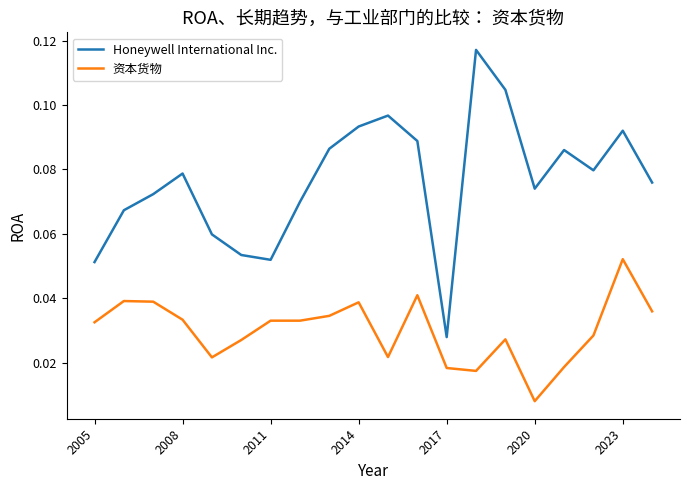

True or false: Honeywell International Inc. and 资本货物 intersect in this chart.

False